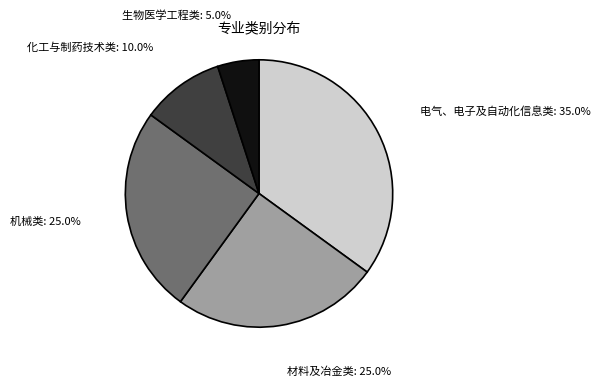

How many slices are in this pie chart?

5